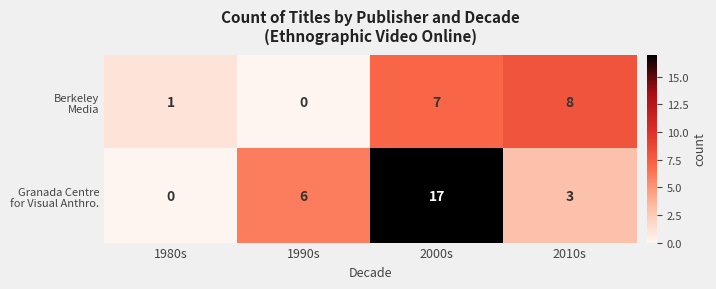

At which category is the sum across all series the highest?

2000s